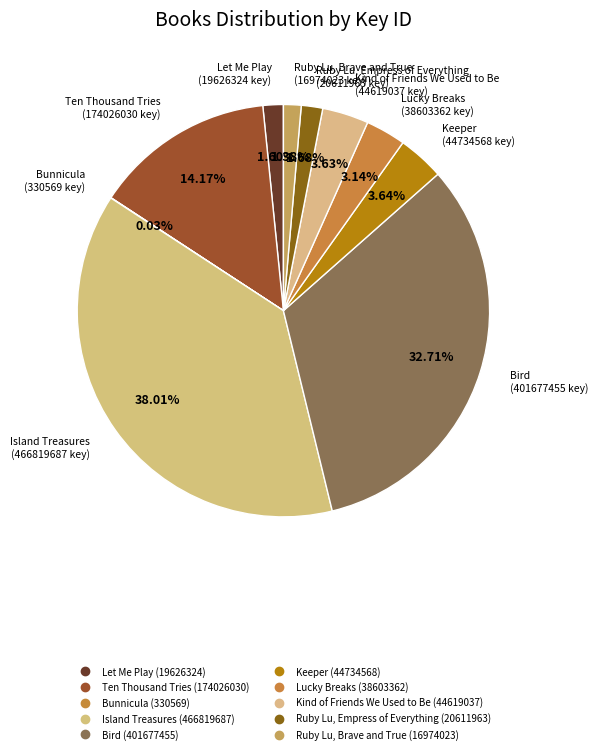

Is there any slice that represents more than half of the pie?

No